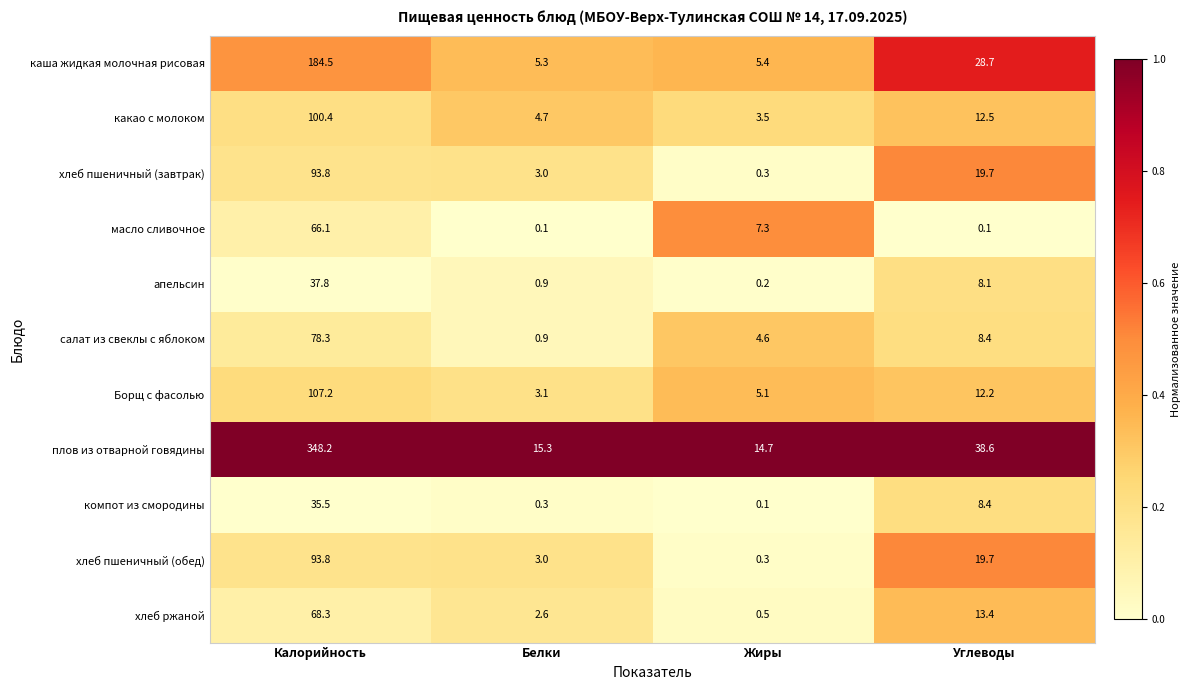

What is the sum of all хлеб пшеничный (завтрак) values?

116.8